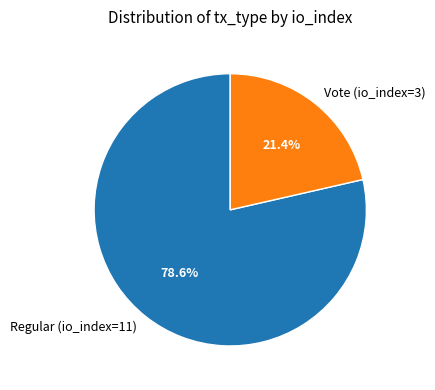

How many slices are in this pie chart?

2